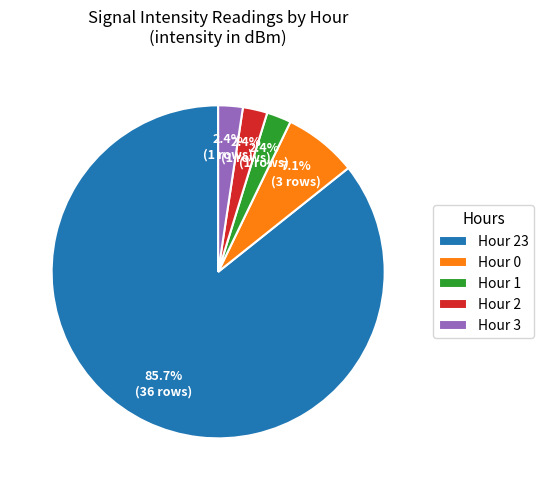

Which slice is the largest?

Hour 23